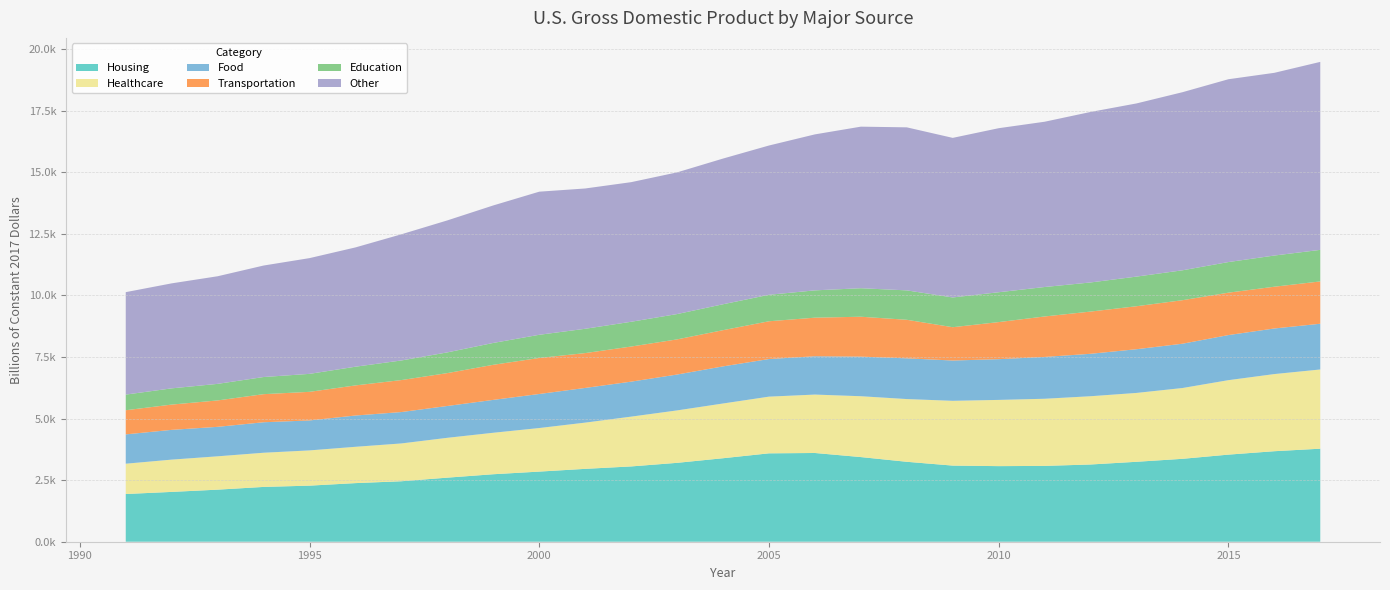

Reading right to left, transcribe all the data shown in this chart.

Housing: 2017=3777.8	2016=3675.5	2015=3536.9	2014=3366.6	2013=3246.1	2012=3136.2	2011=3079.0	2010=3069.7	2009=3091.4	2008=3245.9	2007=3437.5	2006=3603.2	2005=3589.2	2004=3390.7	2003=3203.3	2002=3057.5	2001=2959.0	2000=2847.7	1999=2740.6	1998=2602.1	1997=2456.1	1996=2380.0	1995=2277.2	1994=2225.5	1993=2114.5	1992=2023.1	1991=1937.5
Healthcare: 2017=3216.6	2016=3132.7	2015=3023.5	2014=2874.8	2013=2796.0	2012=2771.8	2011=2726.4	2010=2689.2	2009=2630.7	2008=2547.1	2007=2470.9	2006=2372.1	2005=2302.1	2004=2222.4	2003=2129.1	2002=2021.8	2001=1877.6	2000=1769.1	1999=1684.0	1998=1617.6	1997=1535.1	1996=1474.8	1995=1431.0	1994=1387.9	1993=1353.8	1992=1310.8	1991=1230.5
Food: 2017=1857.6	2016=1851.4	2015=1831.2	2014=1799.1	2013=1775.4	2012=1723.4	2011=1698.5	2010=1653.9	2009=1636.6	2008=1654.3	2007=1608.1	2006=1556.2	2005=1527.4	2004=1507.3	2003=1456.9	2002=1420.9	2001=1408.4	2000=1382.3	1999=1335.5	1998=1292.8	1997=1274.8	1996=1270.3	1995=1216.8	1994=1238.0	1993=1197.2	1992=1208.8	1991=1191.0
Transportation: 2017=1718.2	2016=1696.0	2015=1721.6	2014=1767.1	2013=1745.5	2012=1714.4	2011=1643.3	2010=1506.2	2009=1352.5	2008=1565.3	2007=1620.2	2006=1566.9	2005=1533.7	2004=1470.4	2003=1427.3	2002=1425.9	2001=1415.0	2000=1462.9	1999=1424.8	1998=1334.8	1997=1298.7	1996=1222.4	1995=1161.5	1994=1140.4	1993=1072.3	1992=1026.4	1991=980.4
Education: 2017=1281.6	2016=1266.0	2015=1243.2	2014=1214.5	2013=1203.1	2012=1182.4	2011=1195.8	2010=1212.0	2009=1208.0	2008=1194.0	2007=1157.6	2006=1108.8	2005=1075.1	2004=1052.3	2003=1028.0	2002=1005.7	2001=987.1	2000=941.1	1999=887.7	1998=841.6	1997=796.0	1996=759.6	1995=729.9	1994=696.3	1993=672.7	1992=658.8	1991=635.3
Other: 2017=7633.6	2016=7419.8	2015=7423.9	2014=7231.7	2013=7032.2	2012=6923.7	2011=6711.9	2010=6661.3	2009=6480.4	2008=6620.4	2007=6560.7	2006=6334.0	2005=6061.8	2004=5916.3	2003=5753.6	2002=5669.1	2001=5697.4	2000=5811.4	1999=5583.8	1998=5359.6	1997=5123.7	1996=4844.3	1995=4700.1	1994=4527.3	1993=4369.7	1992=4264.0	1991=4159.9